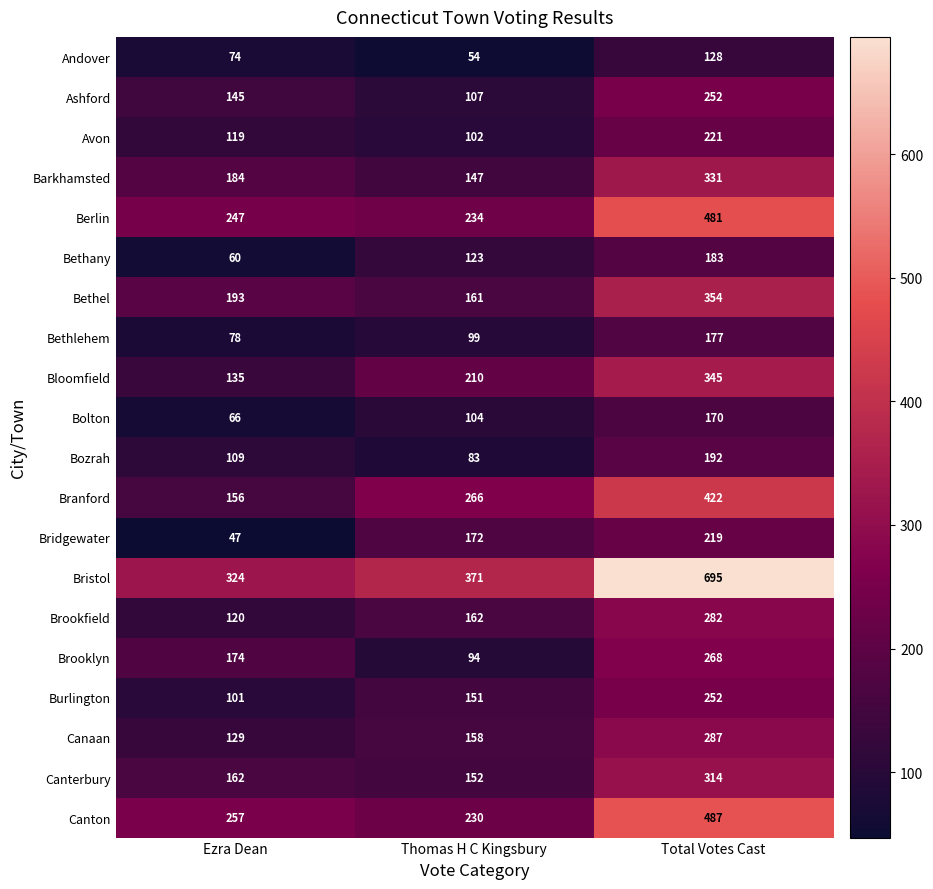

Which category has the highest value across all series?

Total Votes Cast